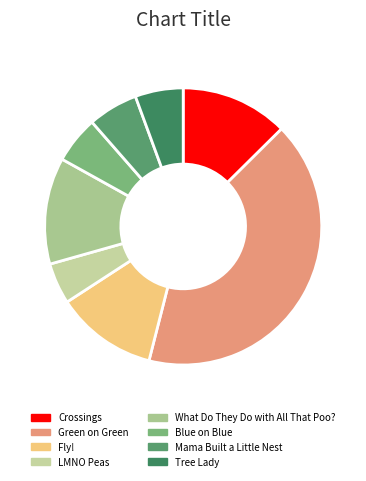

What is the largest slice in the pie chart?

Green on Green